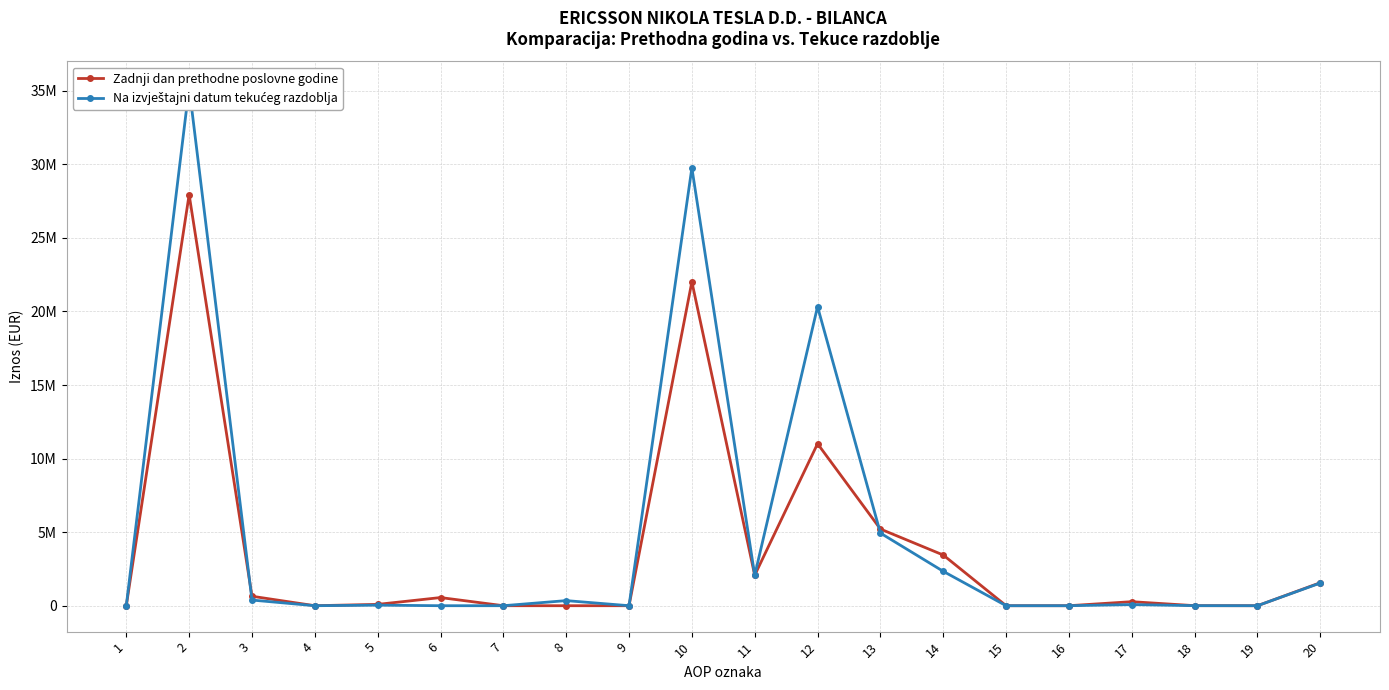

List the series in order of their peak value, lowest first.

Zadnji dan prethodne poslovne godine, Na izvještajni datum tekućeg razdoblja